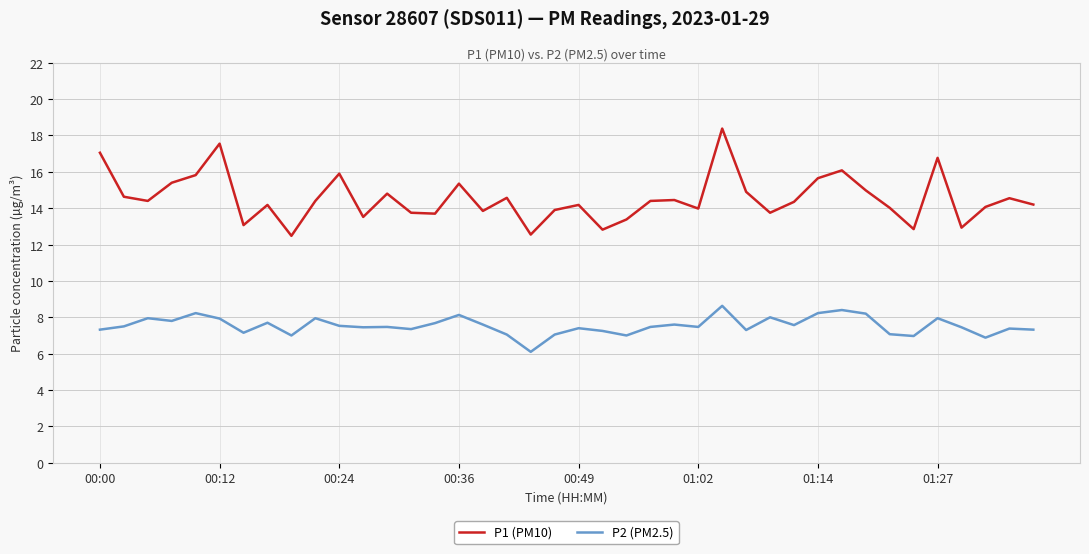

Does the chart display data point markers on the line(s)?

No